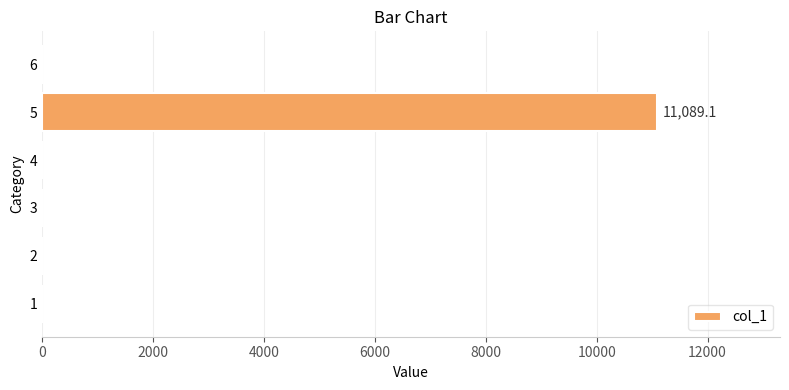

What is the sum of the values at 6 and 5?

11089.1